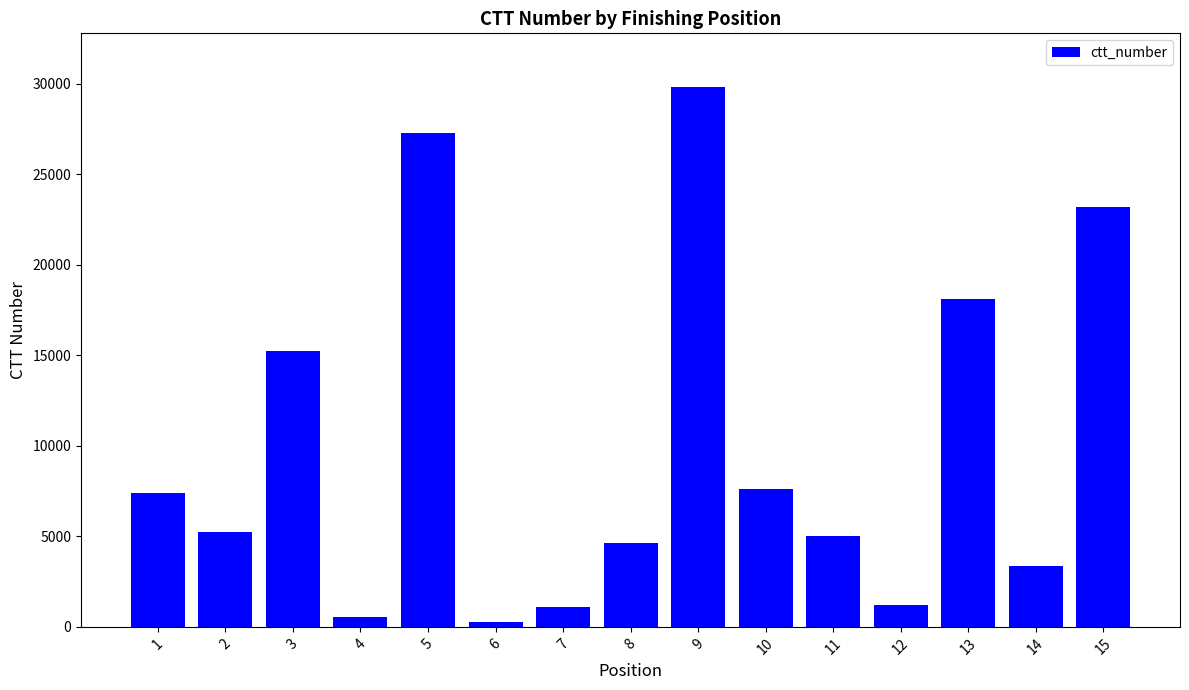

What is the difference between the second highest and second lowest values?

26720